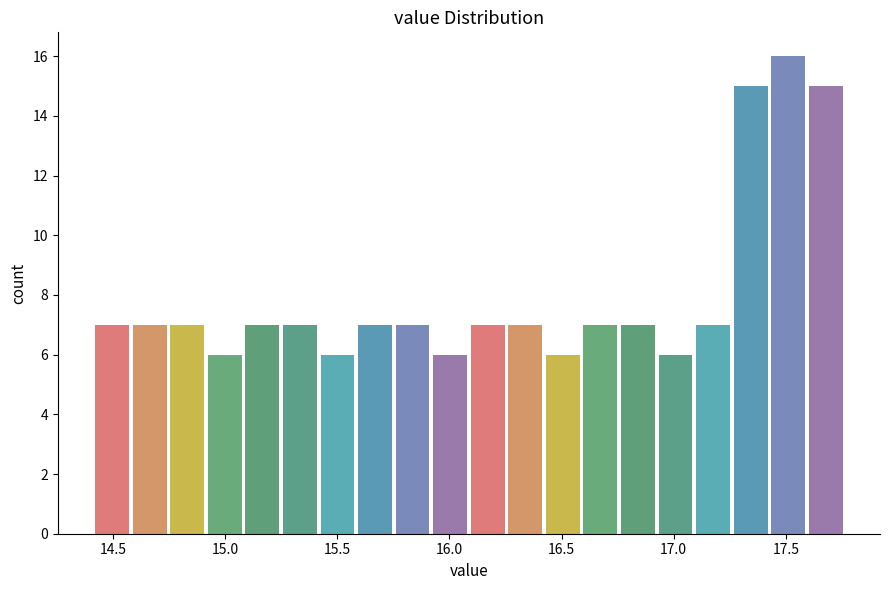

Read against the x-axis, roughly where is the centre of the tallest bar?

17.50